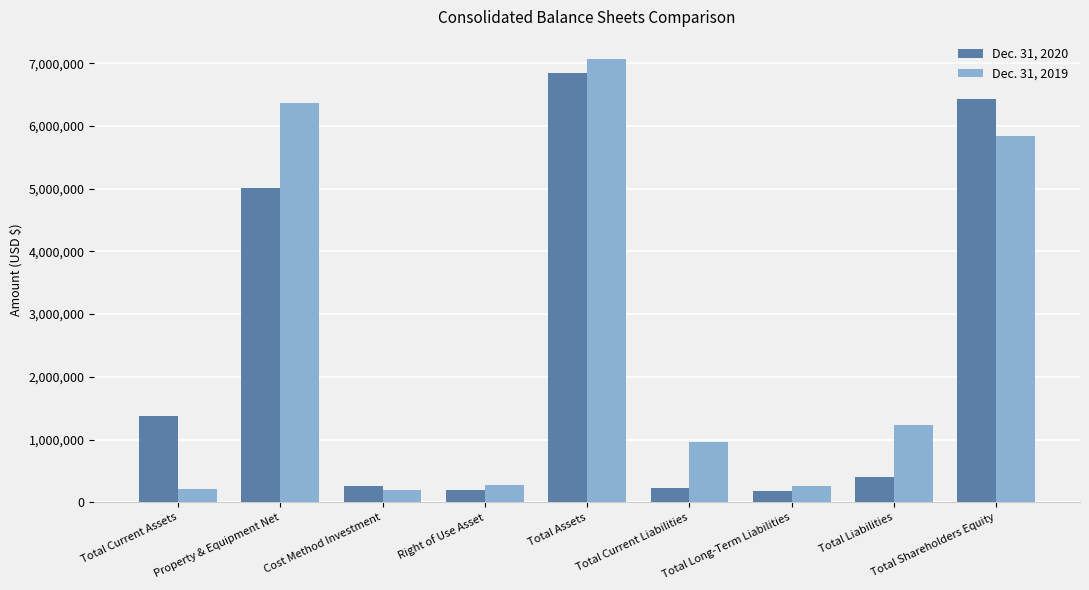

What position from the left is Total Current Assets?

1